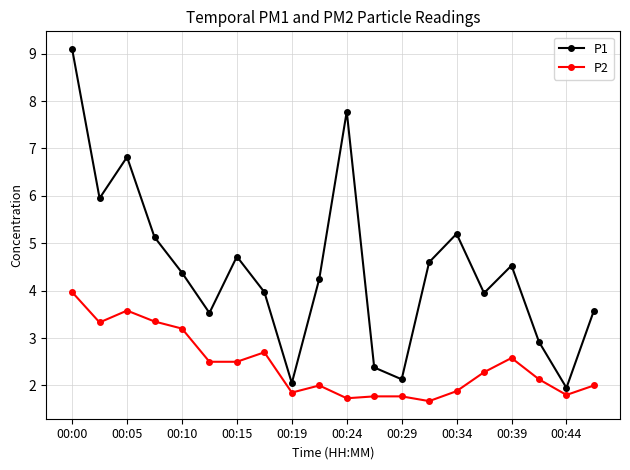

What is the maximum value shown in the chart?

9.1